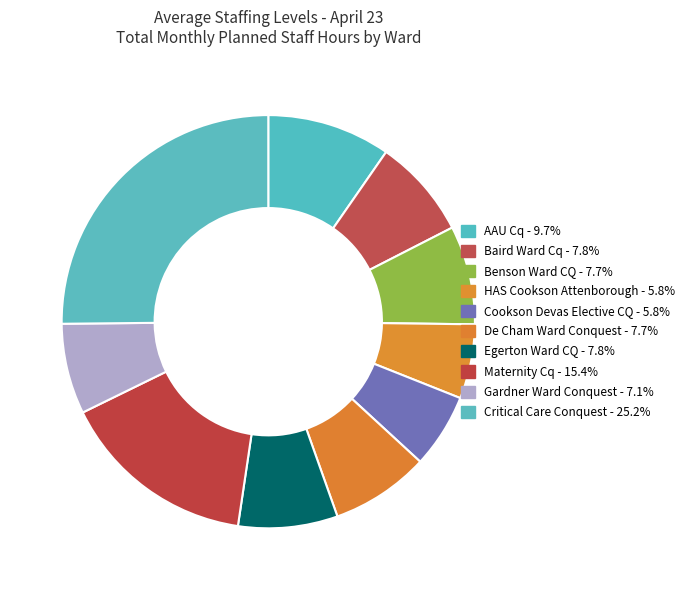

Count the number of slices in the pie.

10